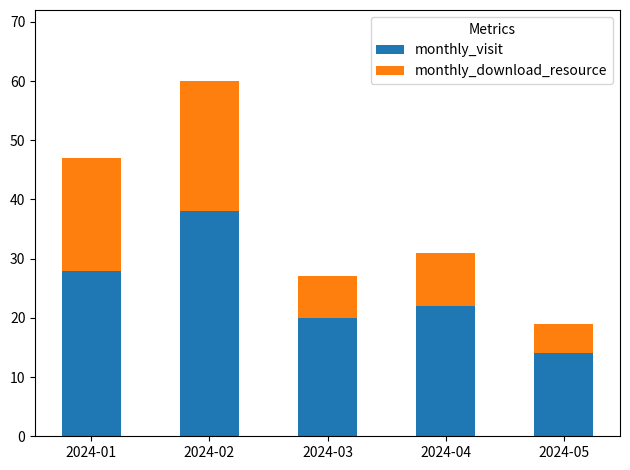

What is the approximate value of monthly_visit at 2024-05, to the nearest 5?

15